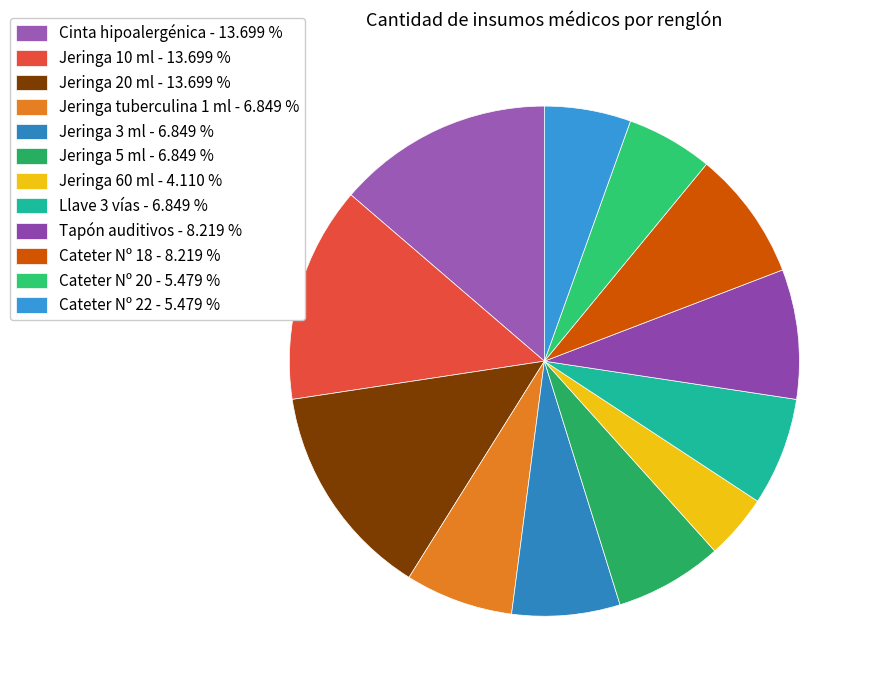

To the nearest percent, what is the difference between the Cateter Nº 22 and Jeringa 60 ml slice percentages?

1%